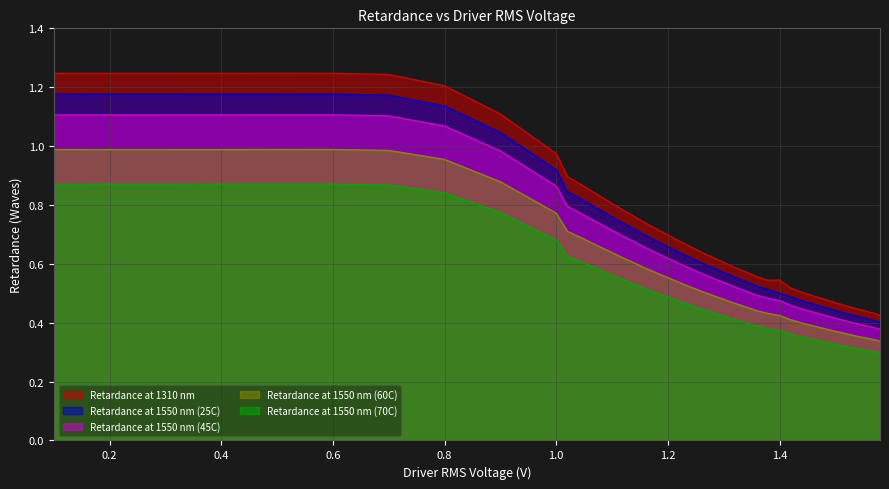

What position from the right is 0.1?

39